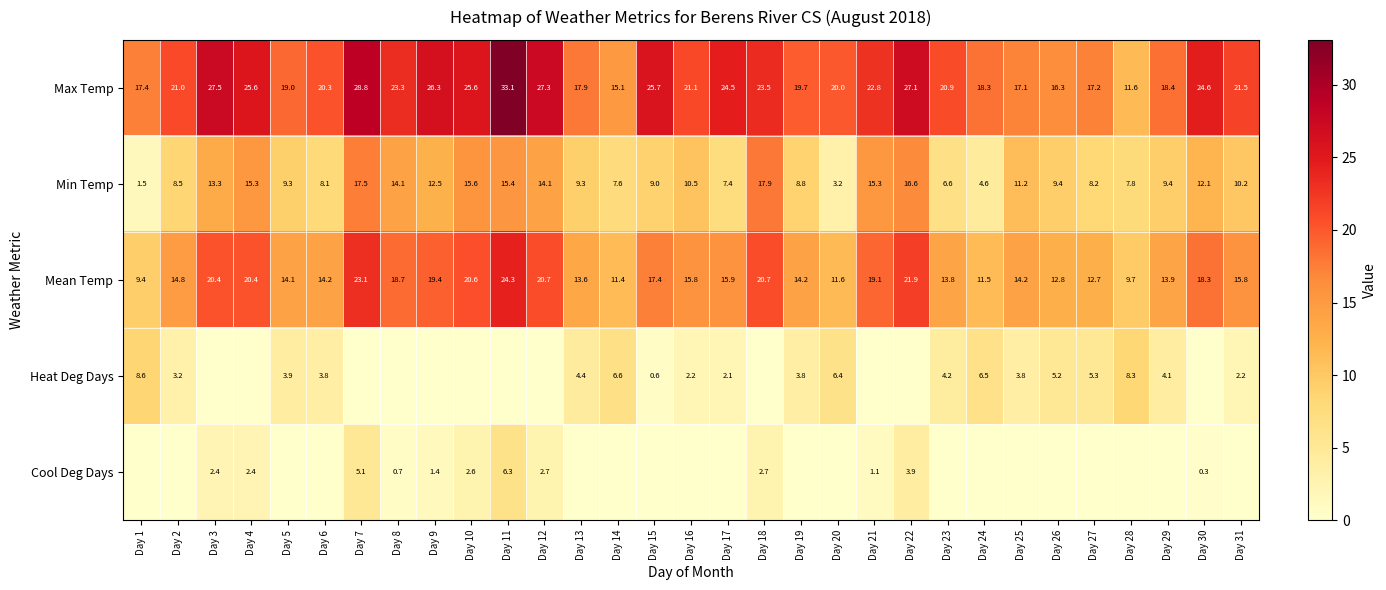

Where is Min Temp nearest to the value 9?

Day 15